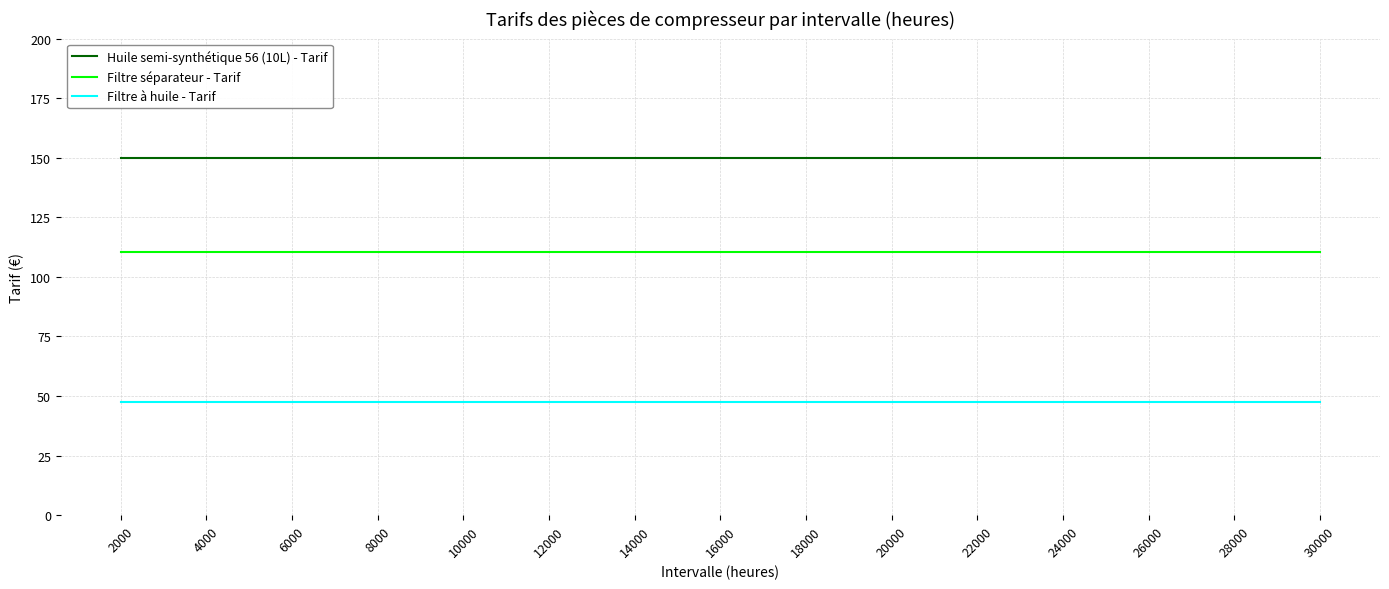

What is the difference between the highest and lowest values at 26000?

102.5